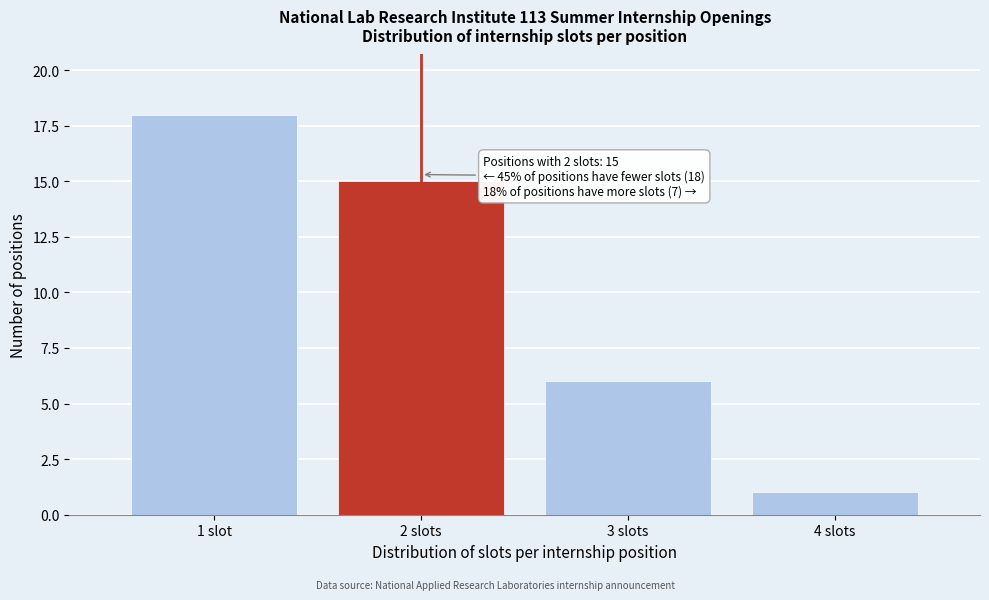

Reading left to right, extract all data points from this chart.

18	15	6	1